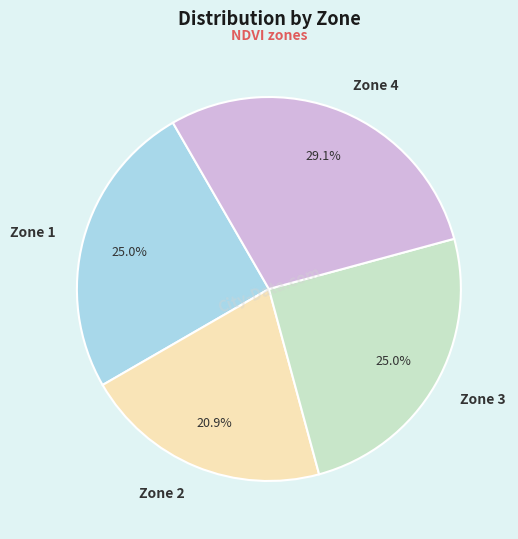

Does Zone 3 represent more than half of the total?

No